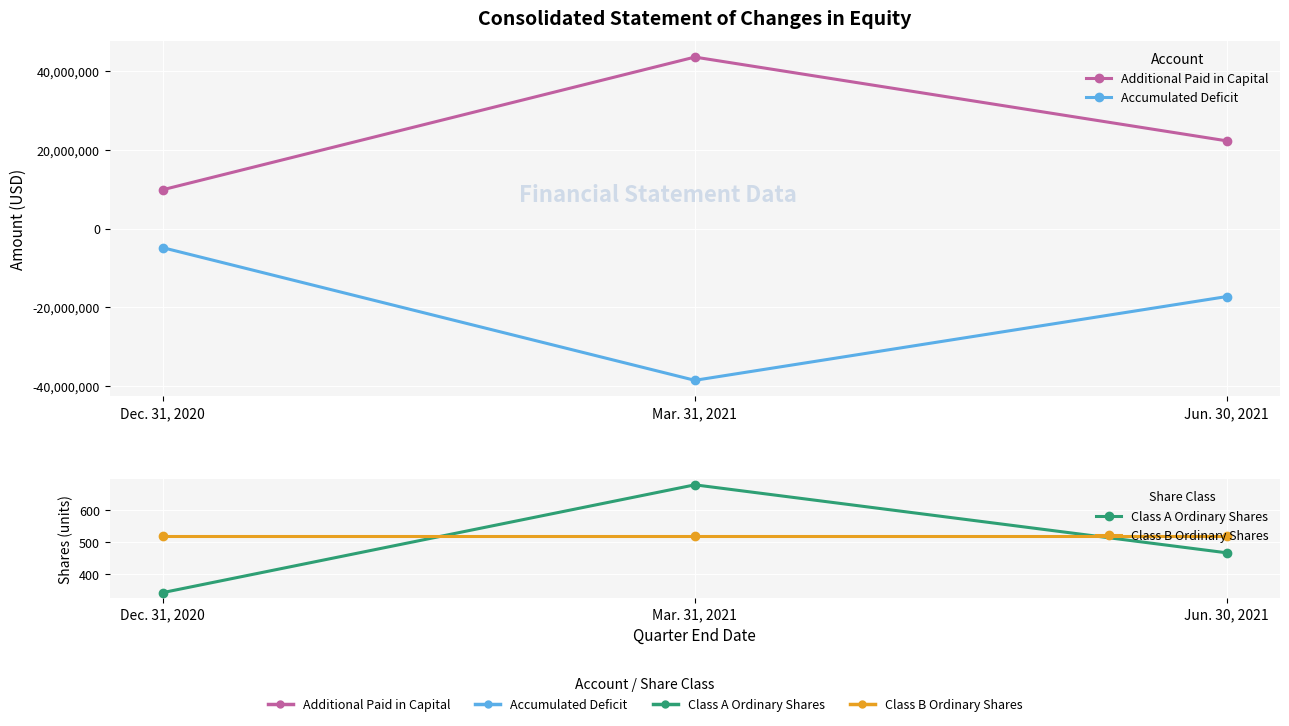

Between Mar. 31, 2021 and Jun. 30, 2021, which is larger?

Mar. 31, 2021